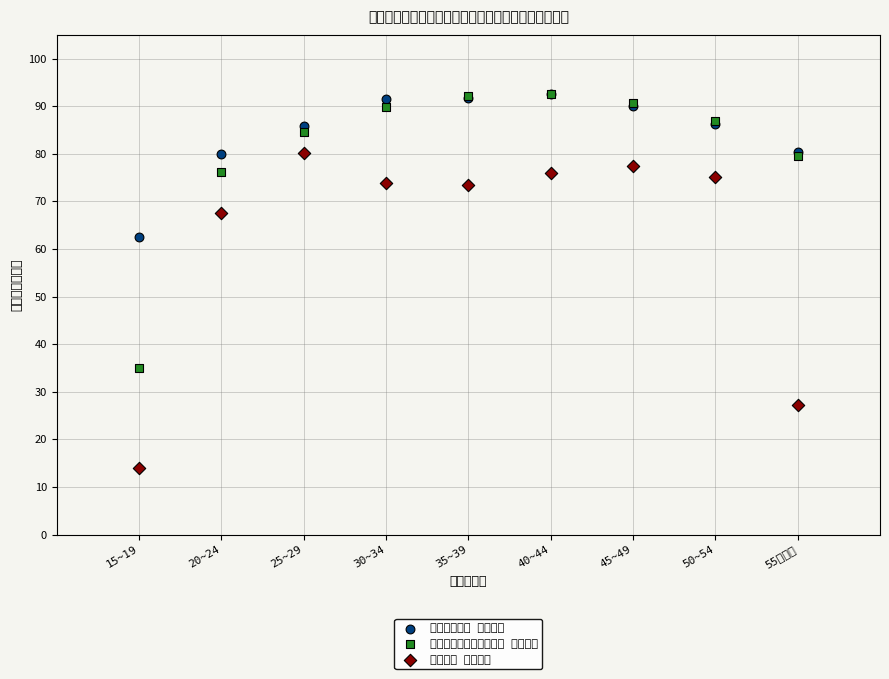

Across all series, what Y value is closest to 53?

62.5